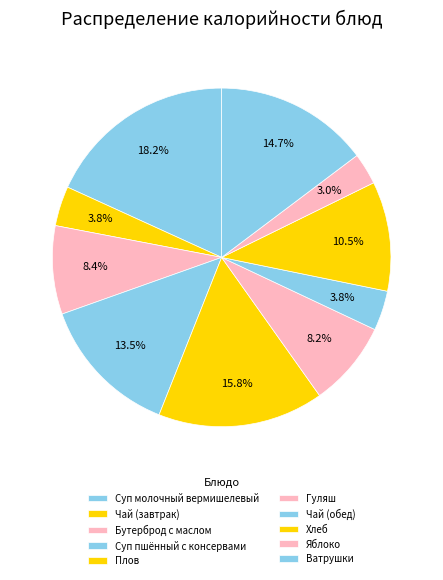

Is there a majority slice in this chart?

No